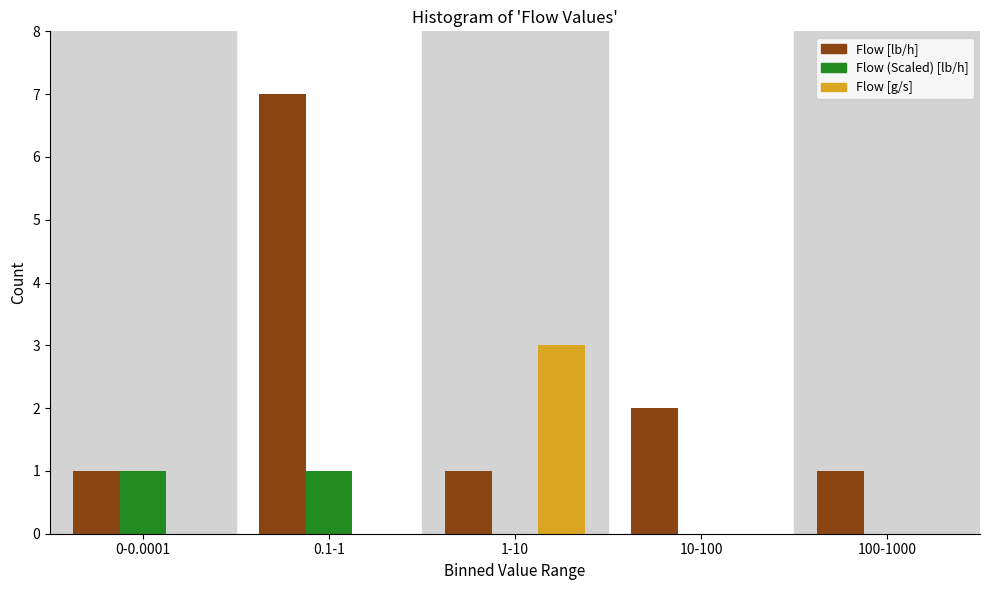

Reading left to right, transcribe all the data shown in this chart.

Flow [lb/h]: 0-0.0001=1	0.1-1=7	1-10=1	10-100=2	100-1000=1
Flow (Scaled) [lb/h]: 0-0.0001=1	0.1-1=1	1-10=0	10-100=0	100-1000=0
Flow [g/s]: 0-0.0001=0	0.1-1=0	1-10=3	10-100=0	100-1000=0